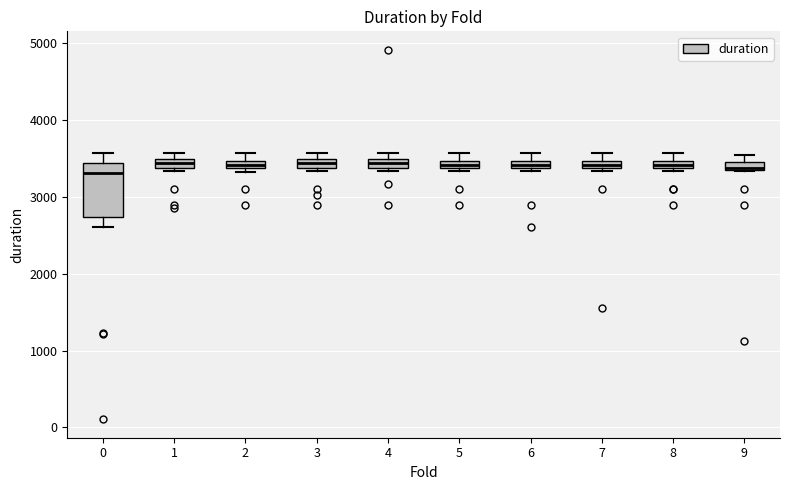

Comparing the boxes themselves (not the whiskers), which one is the tallest?

0